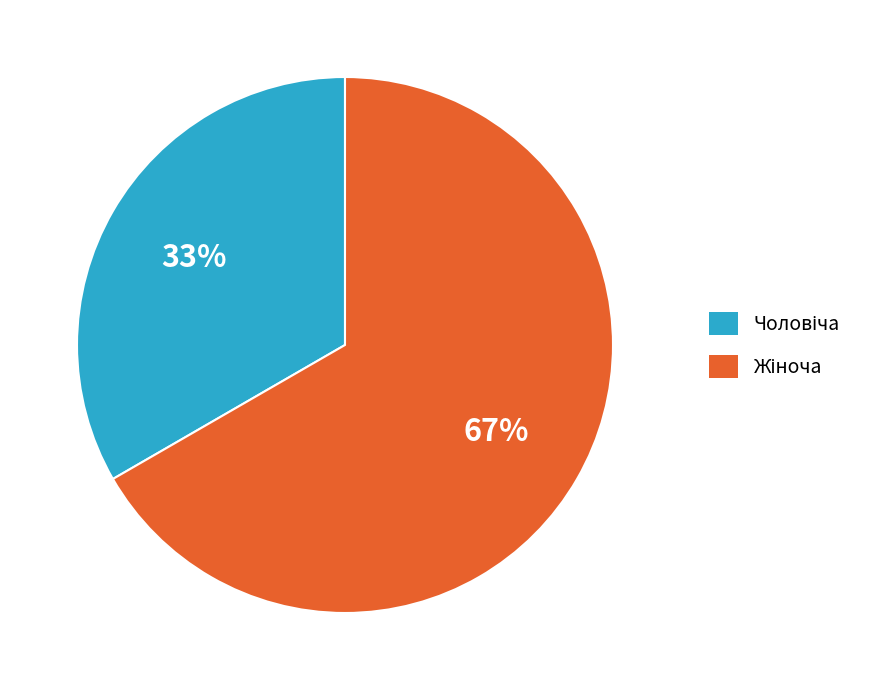

Does any single category account for the majority?

Yes